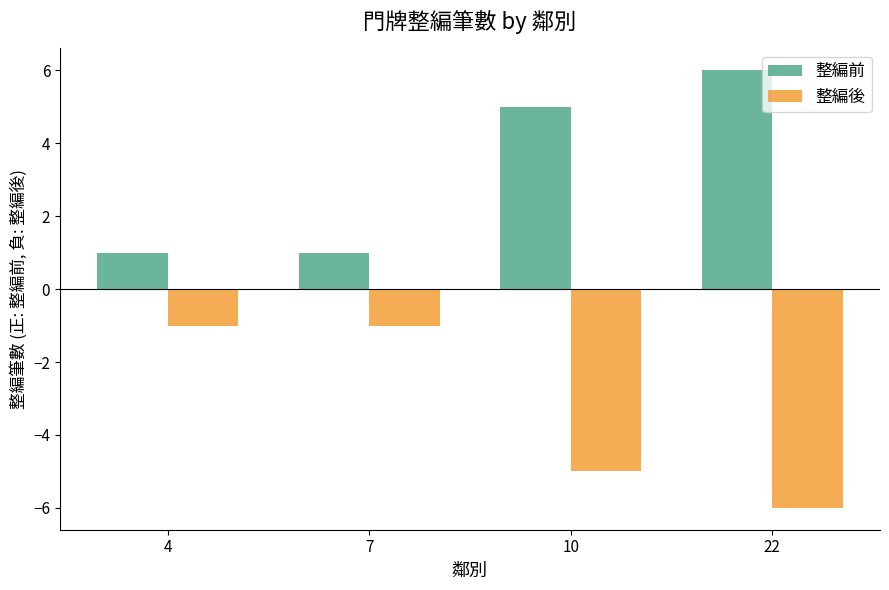

What is the maximum value for 整編前?

6